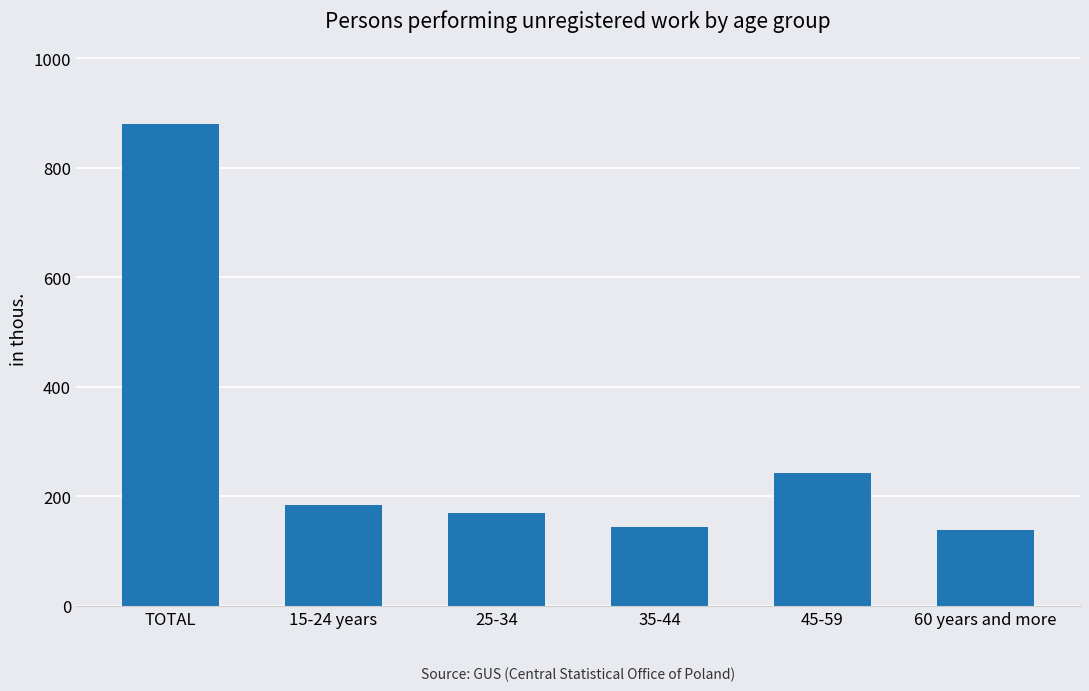

What is the sum of all values?

1760